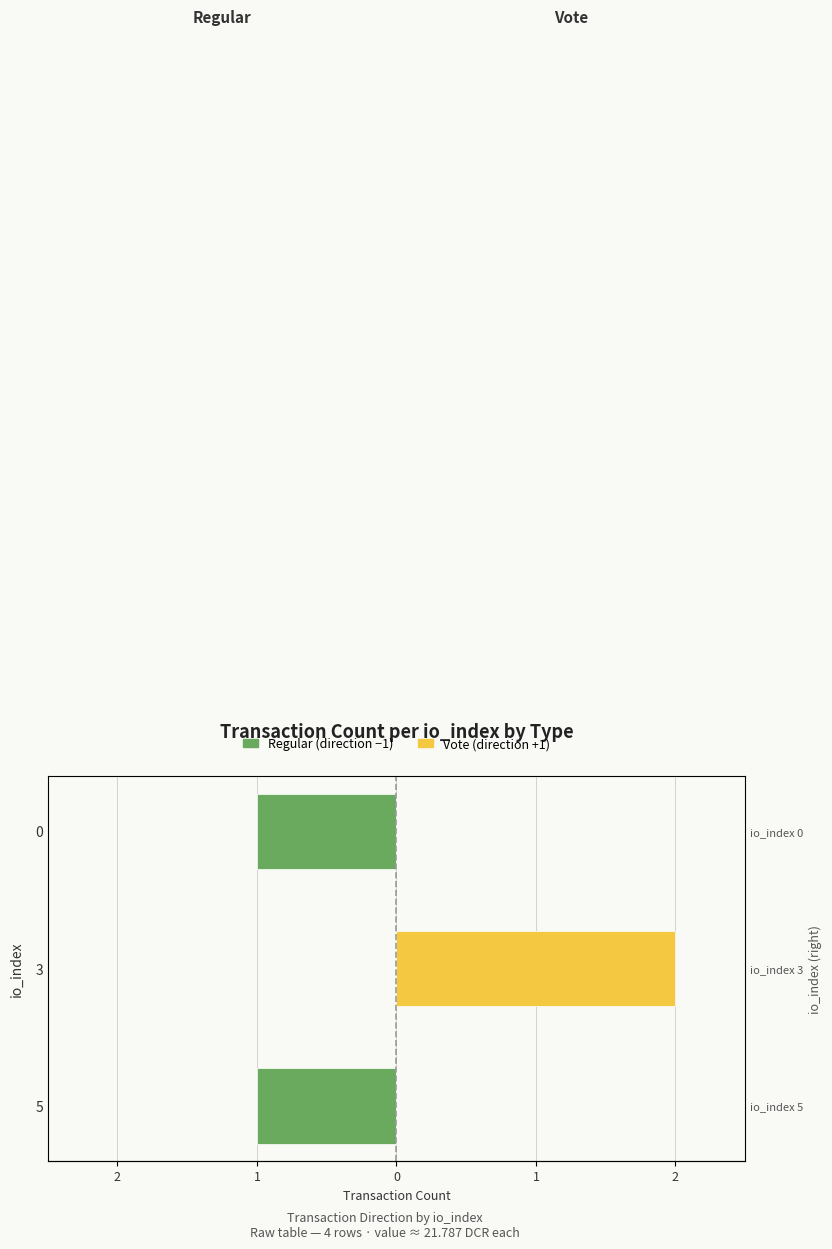

Count the number of data series in this chart.

2